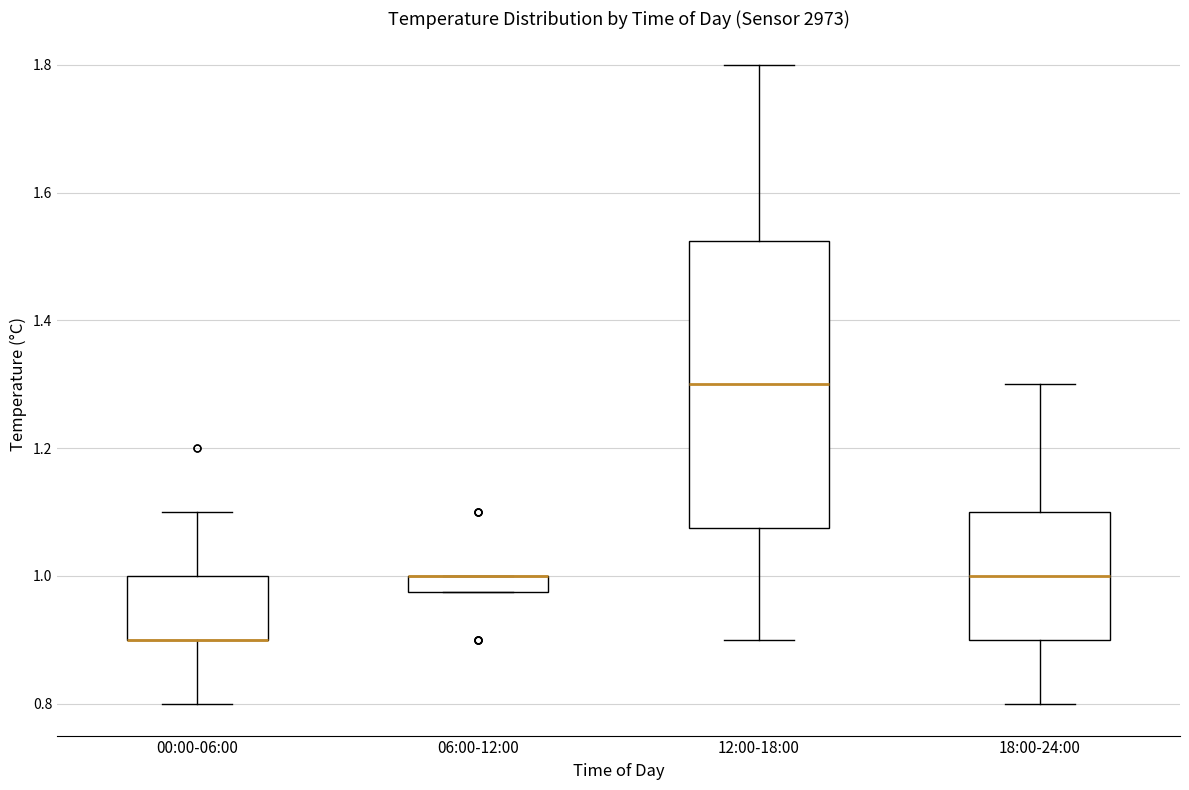

Comparing the boxes themselves (not the whiskers), which one is the tallest?

12:00-18:00